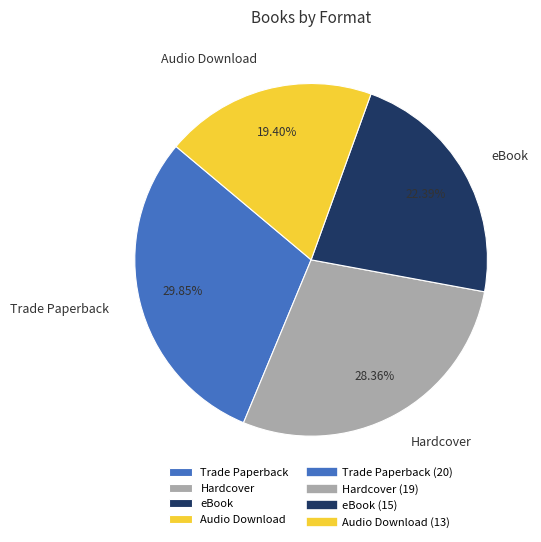

What is the ratio of the value at Trade Paperback to the value at Audio Download?

1.5